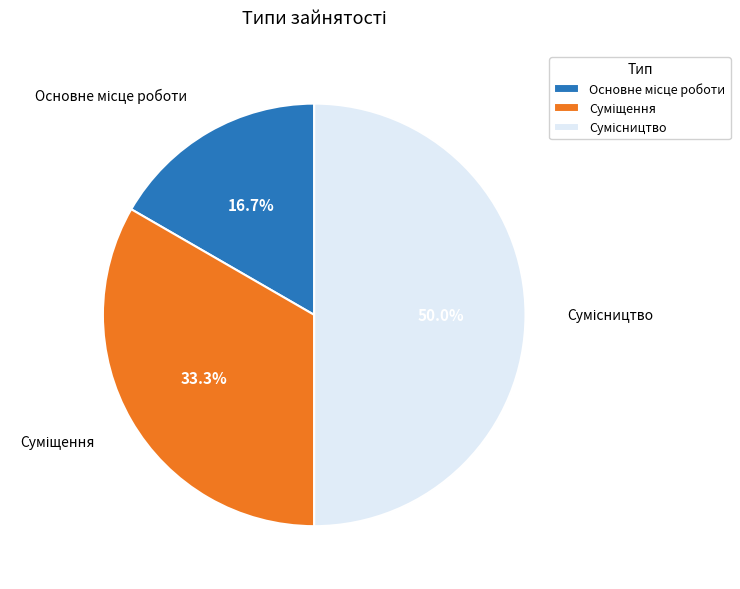

How much of the chart is everything except Суміщення?

66.7%